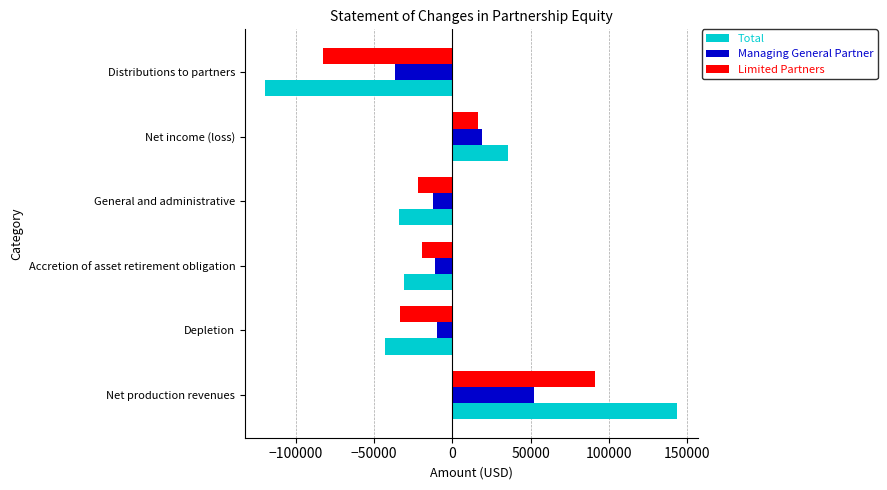

What is the approximate value of Managing General Partner at Accretion of asset retirement obligation?

-11000